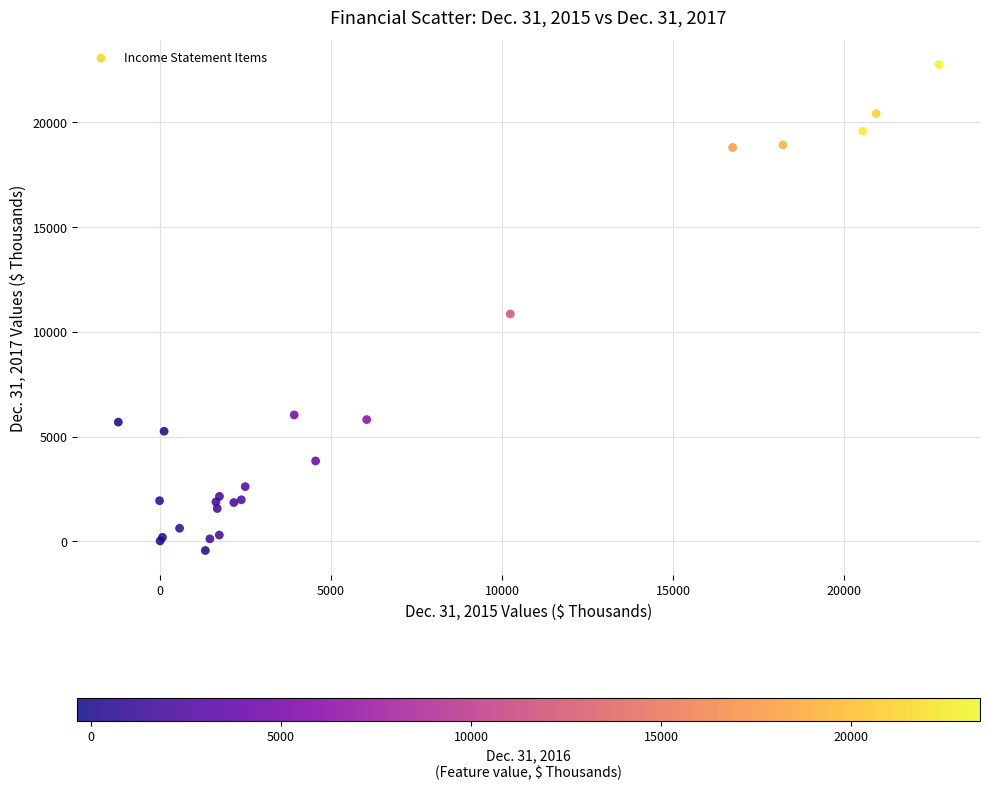

What Y value in the scatter plot is closest to 11165?

10858